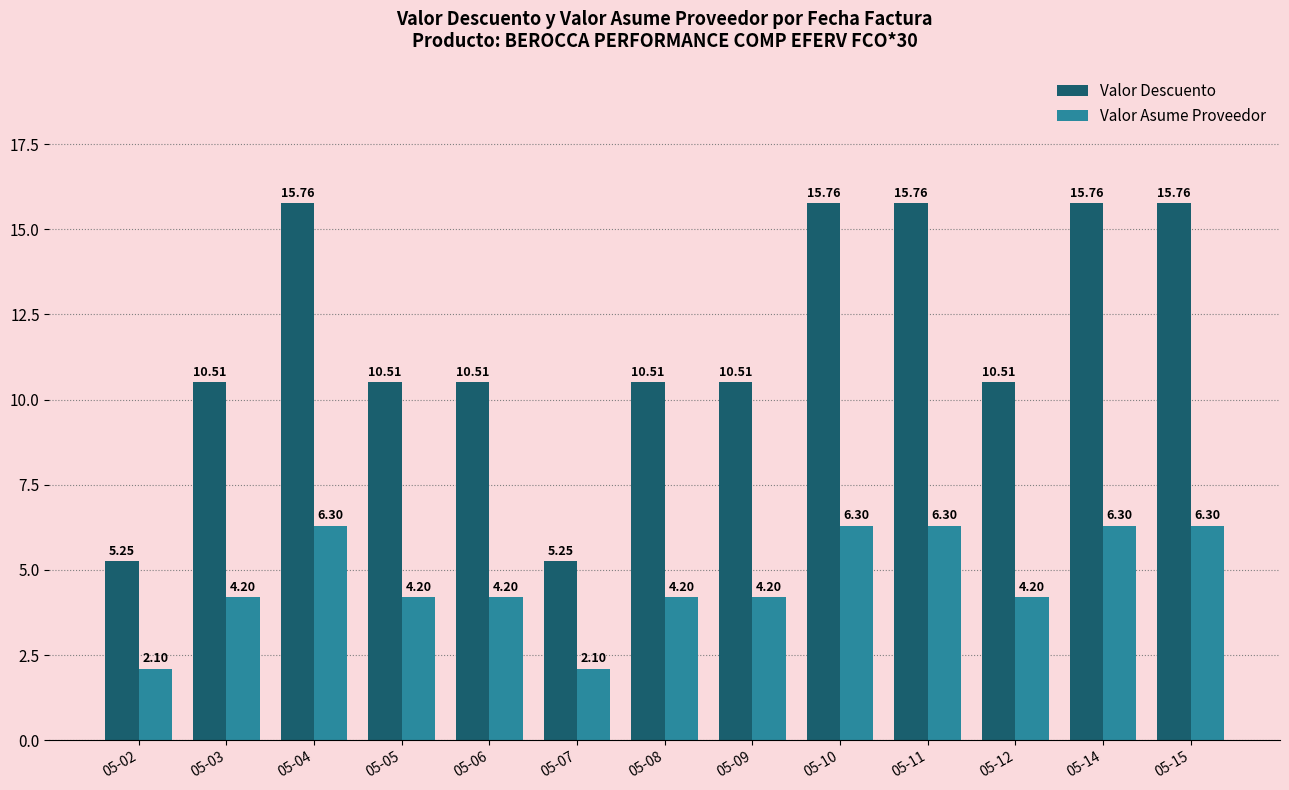

Where does the Valor Asume Proveedor series first go above 4?

05-03